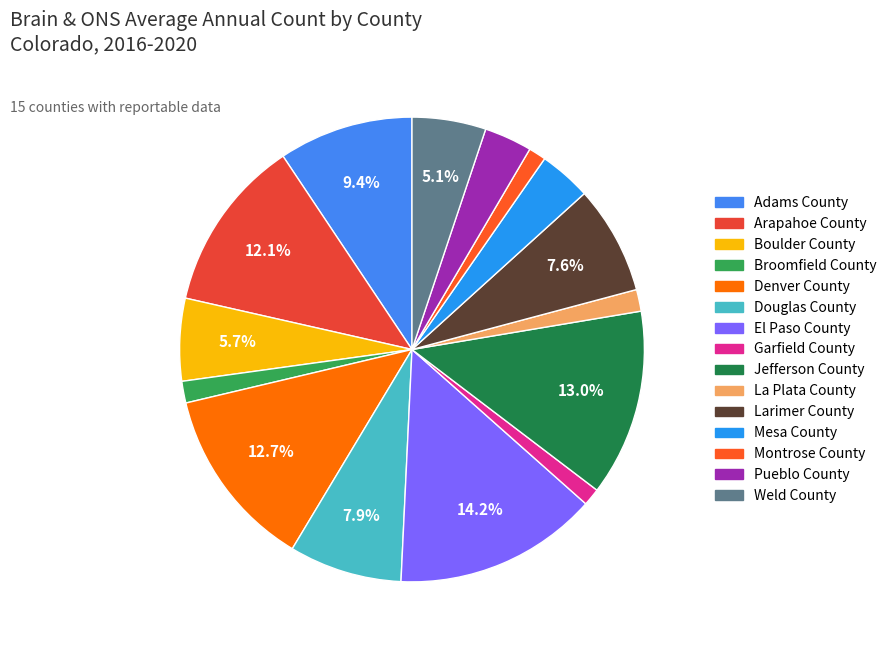

What is the ratio of the value at Adams County to the value at Montrose County?

7.8